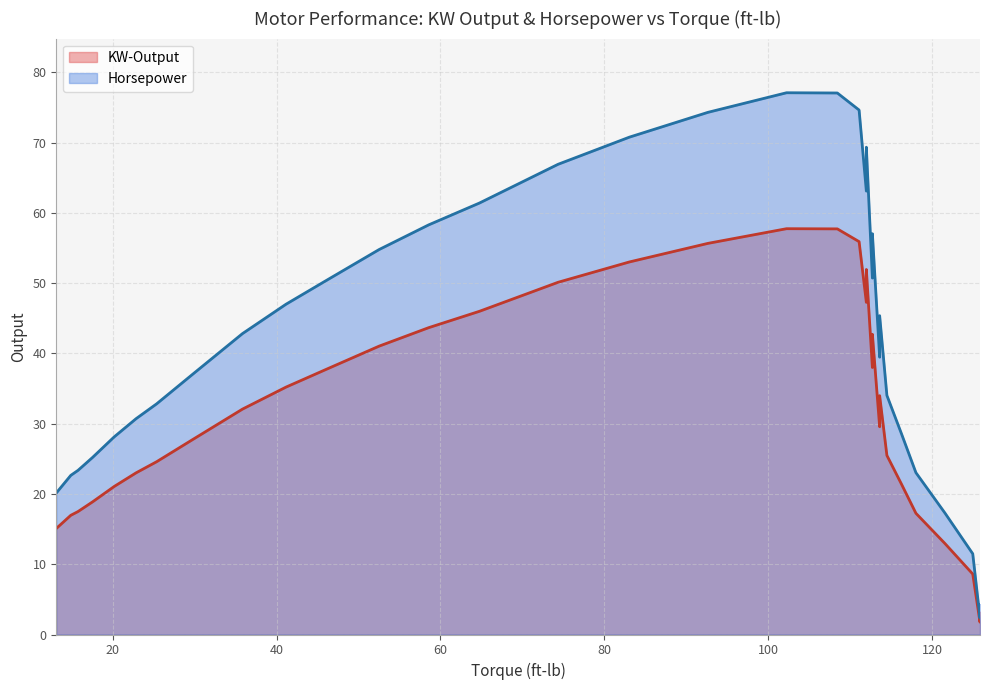

What is the label of the 24th point from the right?

112.69000000000001